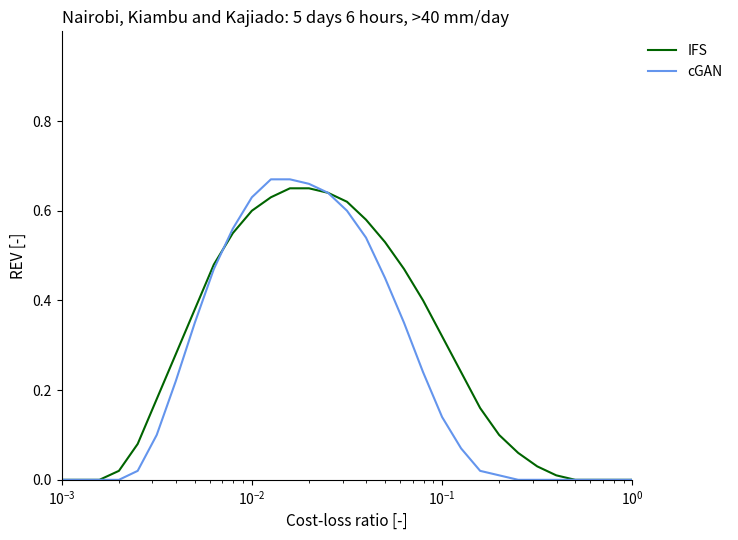

Rank the series by their average value, from highest to lowest.

IFS, cGAN